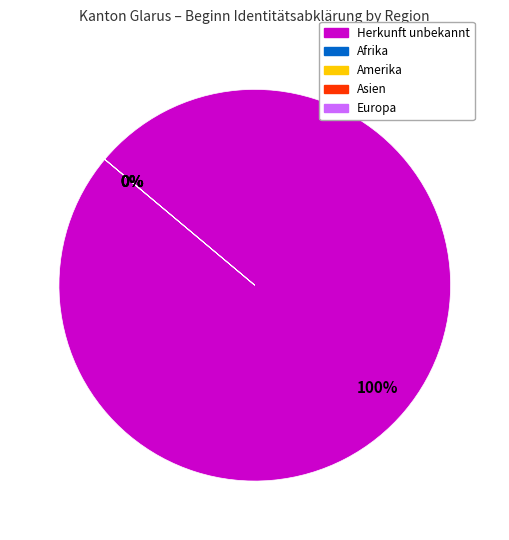

Rank the categories by value from lowest to highest.

Afrika, Amerika, Asien, Europa, Herkunft unbekannt